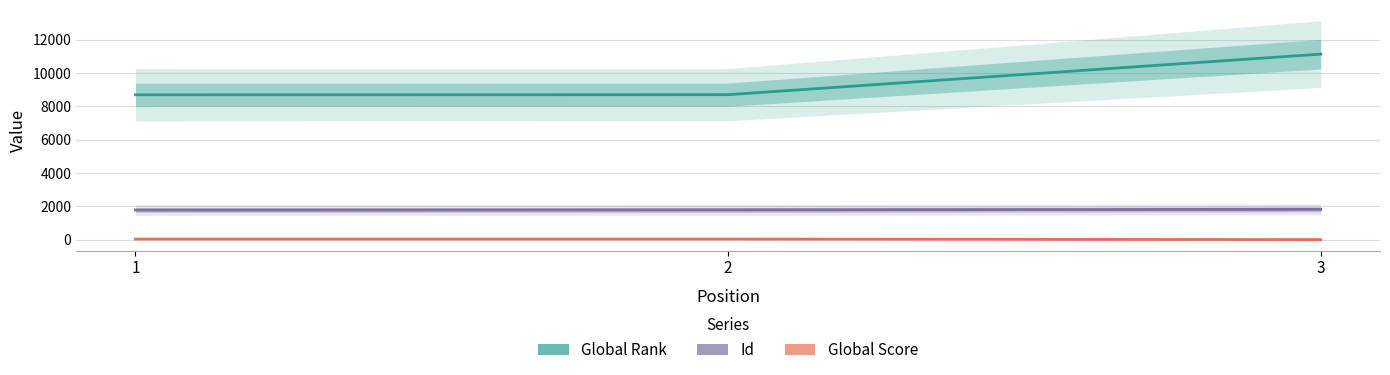

Does the chart display data point markers on the line(s)?

No